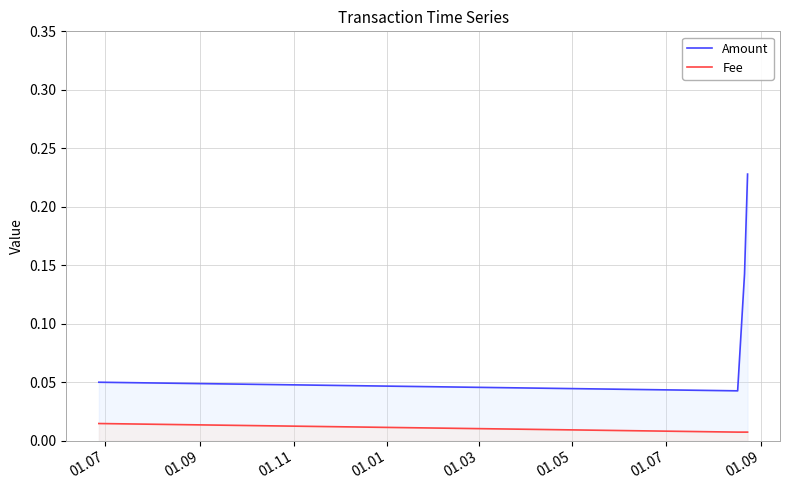

Which series has the widest spread of values?

Amount